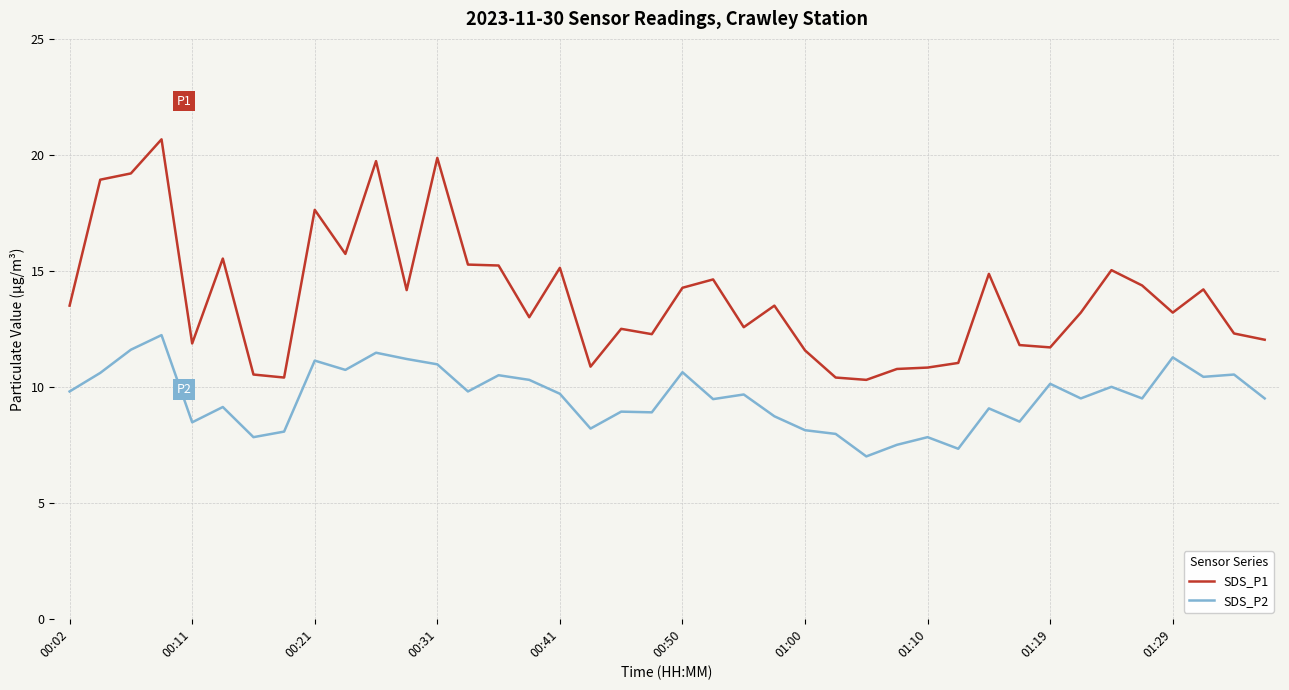

List the series in order of their overall mean, lowest first.

SDS_P2, SDS_P1